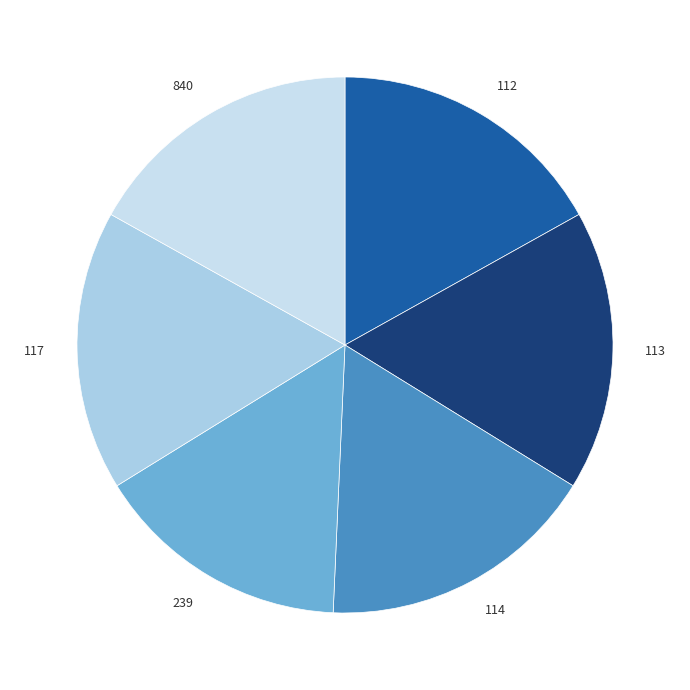

Does 117 account for over 50% of the chart?

No